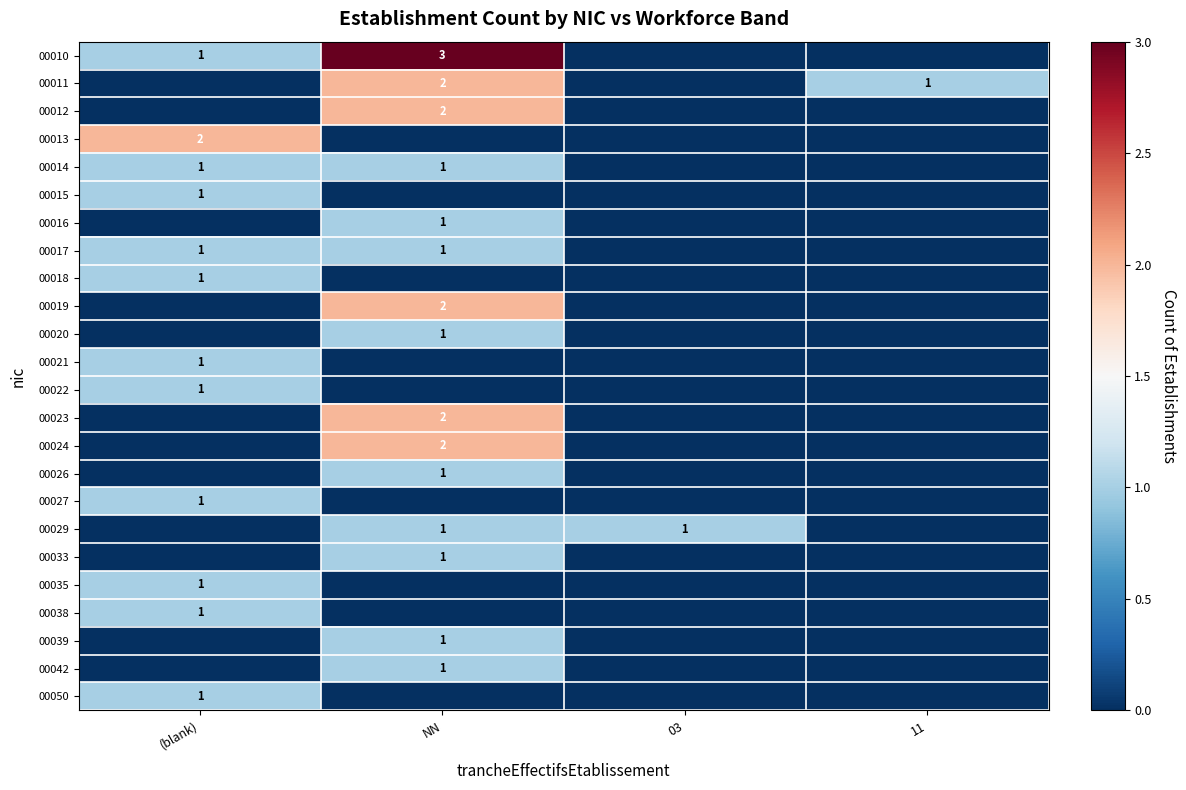

What is the spread (max minus min) of values at NN?

3